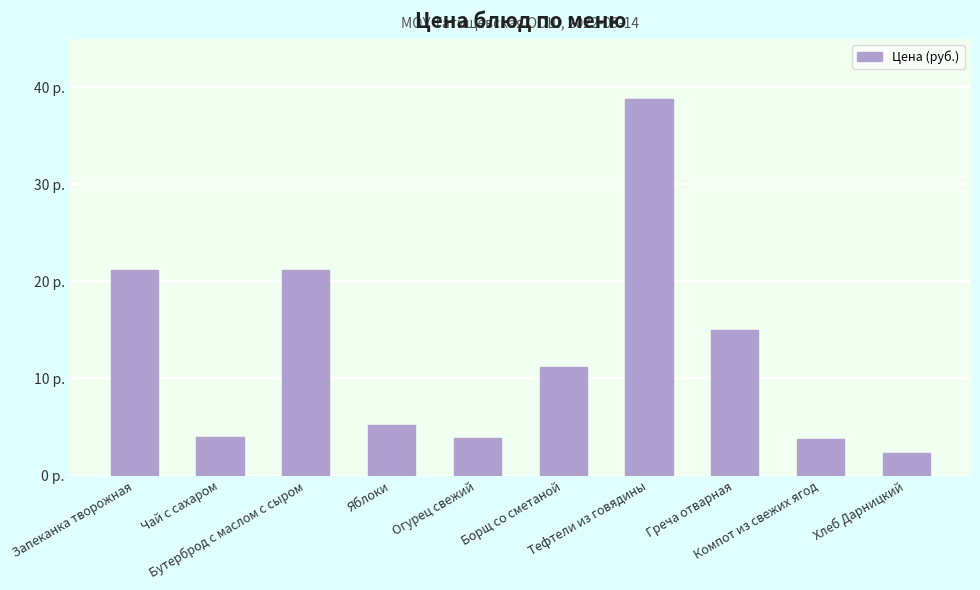

Which has a higher value, Греча отварная or Бутерброд с маслом с сыром?

Бутерброд с маслом с сыром